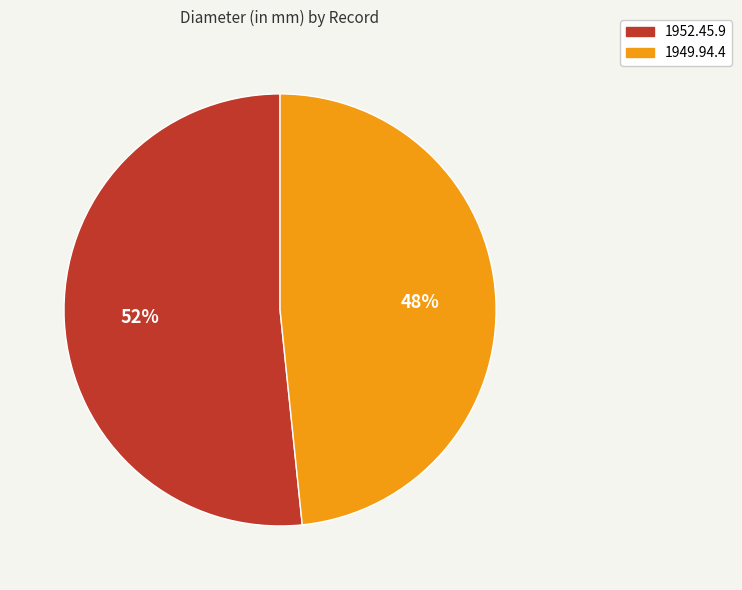

To the nearest percent, what is the combined percentage of 1952.45.9 and 1949.94.4?

100%